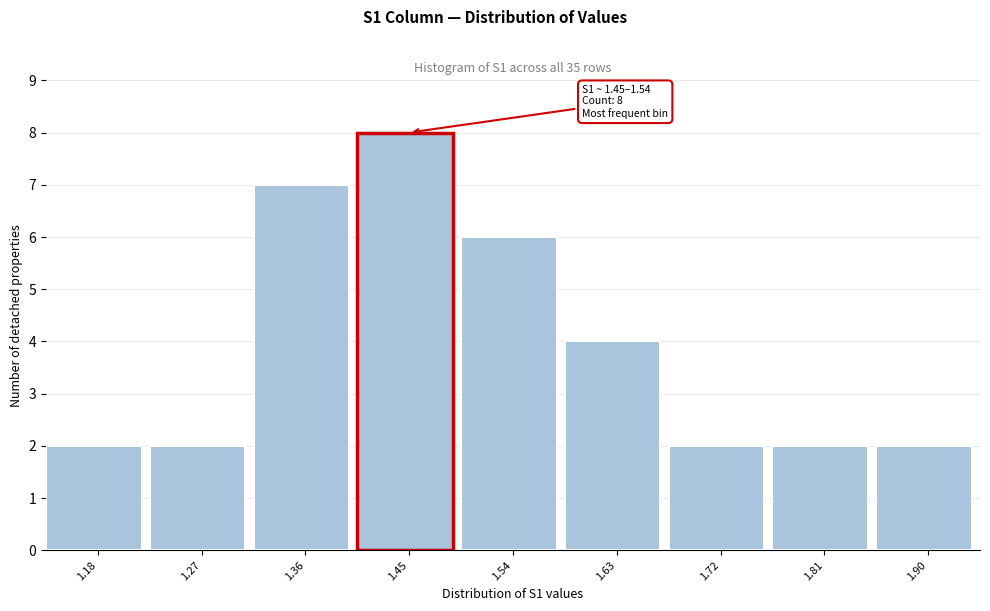

Reading right to left, list all the values displayed in this chart.

1.90=2	1.81=2	1.72=2	1.63=4	1.54=6	1.45=8	1.36=7	1.27=2	1.18=2